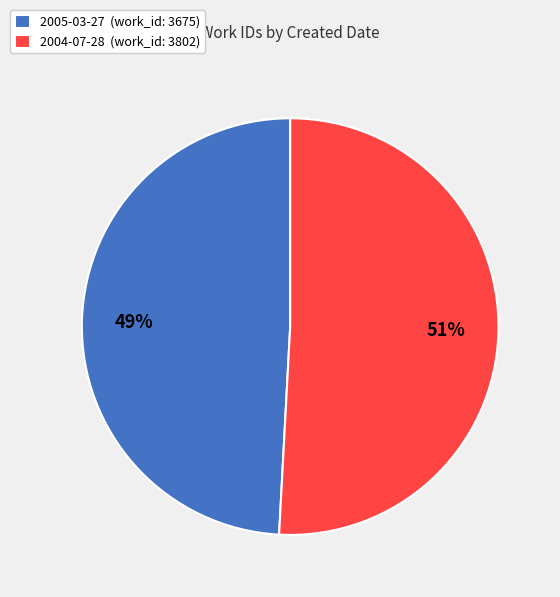

Is the sum of 2005-03-27 and 2004-07-28 greater than half?

Yes